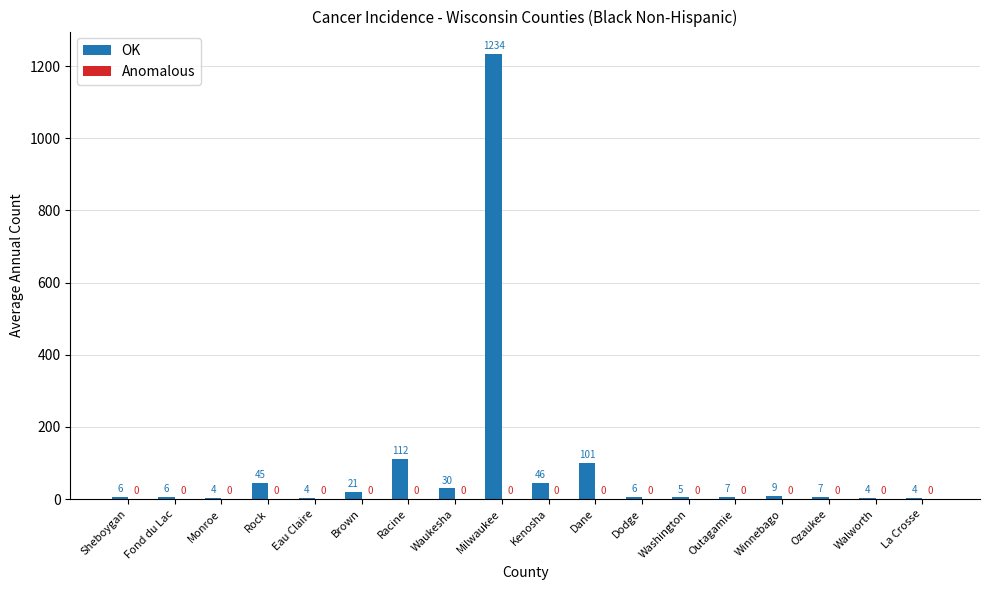

Reading left to right, what are all the values shown in this chart?

Sheboygan=6	Fond du Lac=6	Monroe=4	Rock=45	Eau Claire=4	Brown=21	Racine=112	Waukesha=30	Milwaukee=1234	Kenosha=46	Dane=101	Dodge=6	Washington=5	Outagamie=7	Winnebago=9	Ozaukee=7	Walworth=4	La Crosse=4